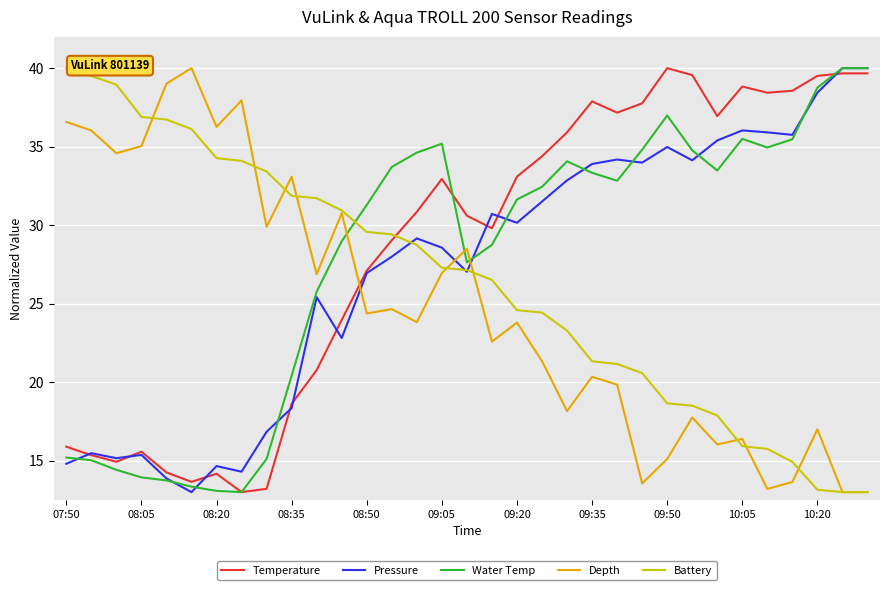

List the series in order of their overall mean, highest first.

Temperature, Water Temp, Pressure, Battery, Depth